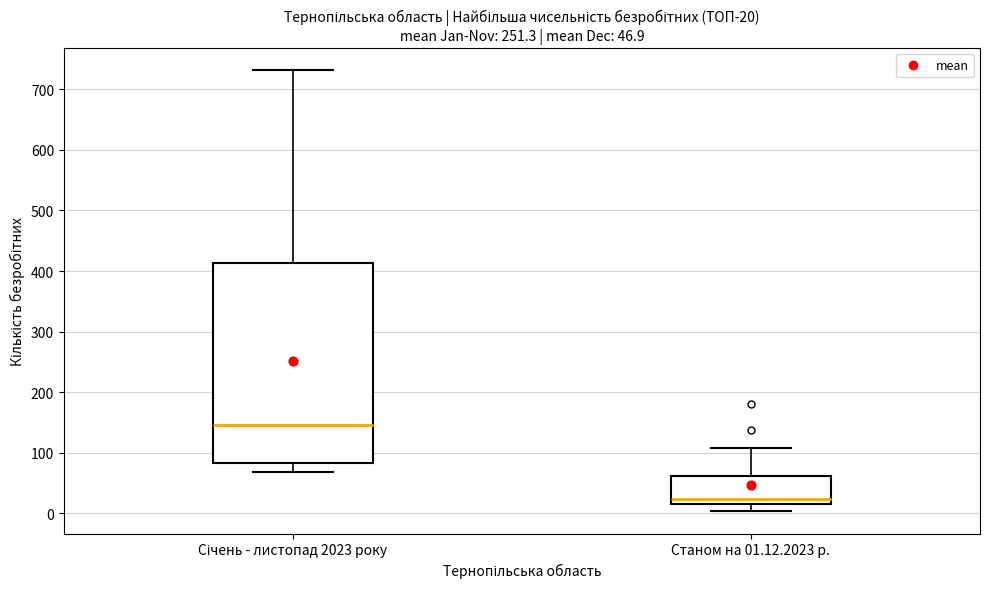

Which box's median line is the highest?

Січень - листопад 2023 року